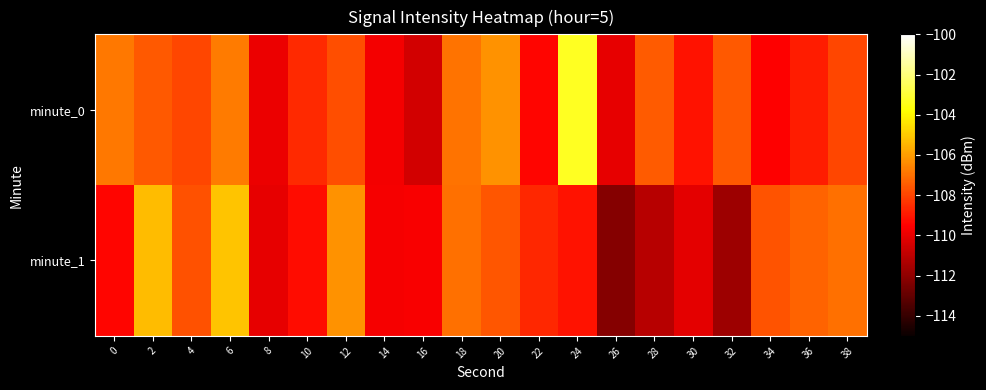

At 28, list the series in order from largest to smallest.

minute_0, minute_1